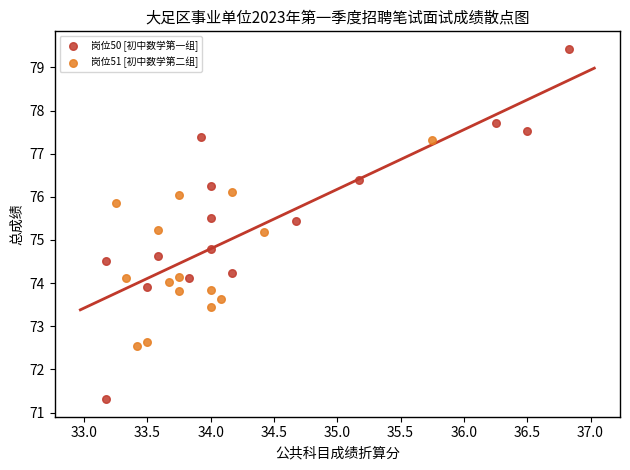

Which series contains the lowest Y value?

岗位50 [初中数学第一组]